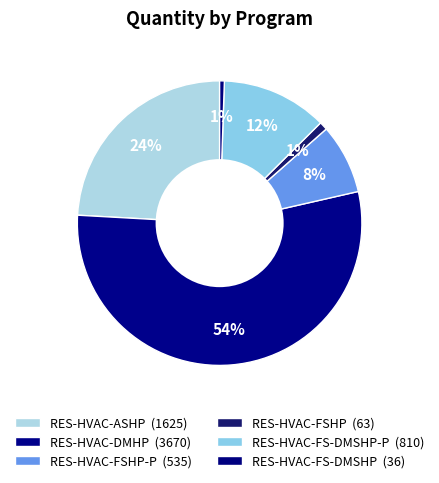

Count the number of slices in the pie.

6